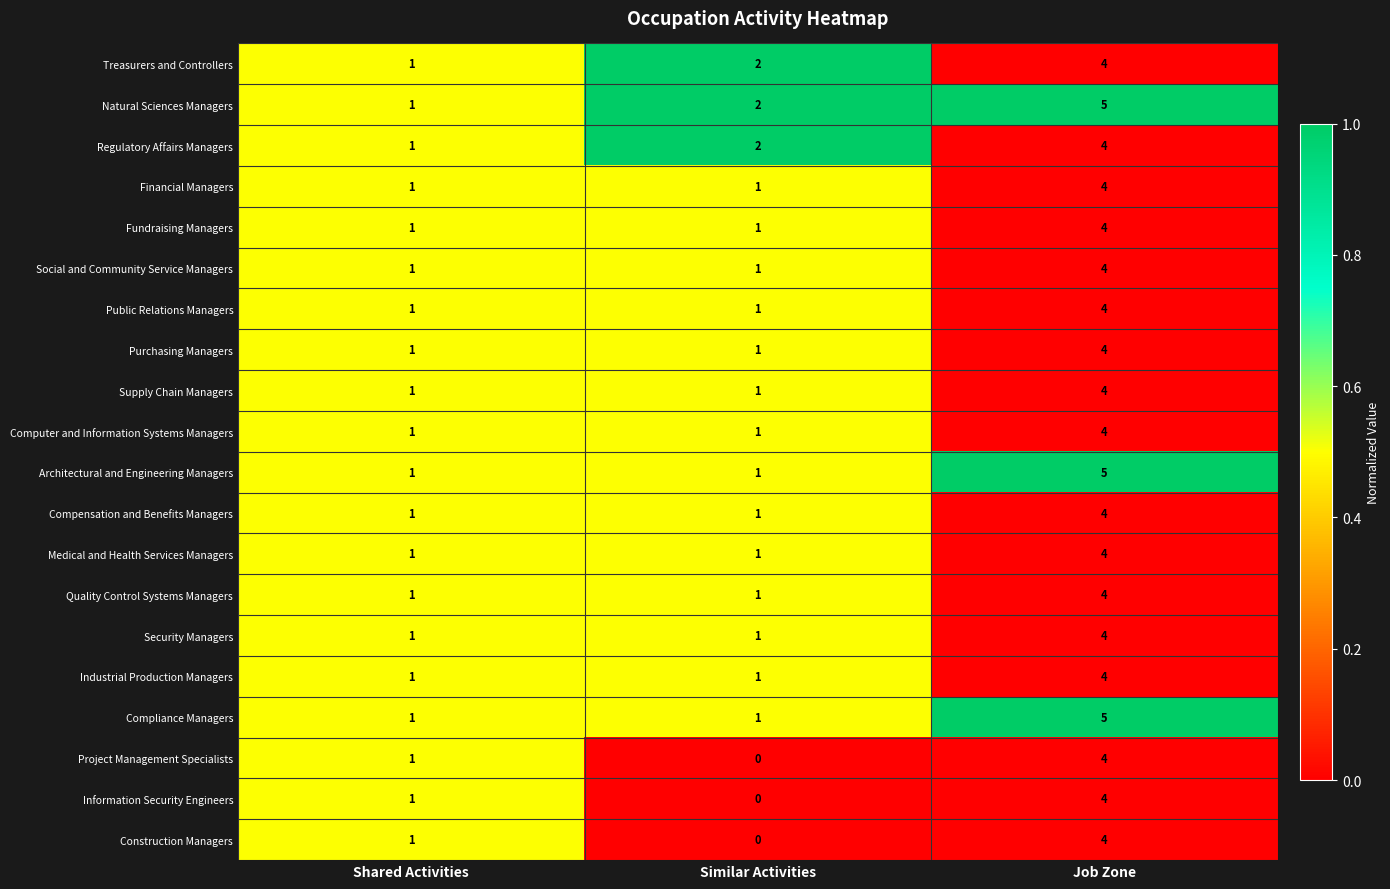

What is the difference between the maximum and minimum values in the Public Relations Managers series?

3